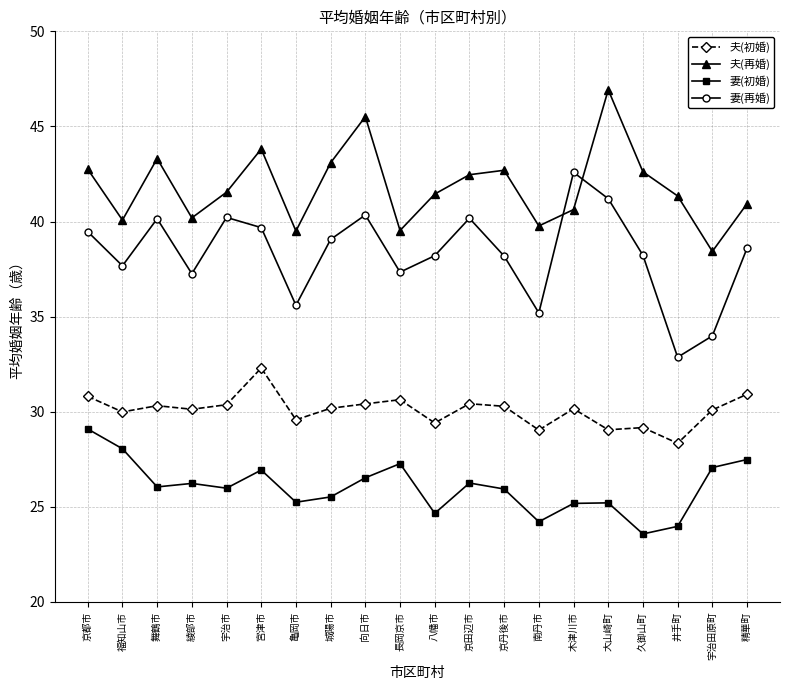

True or false: 夫(初婚) has a value of 30.2 at 城陽市.

True